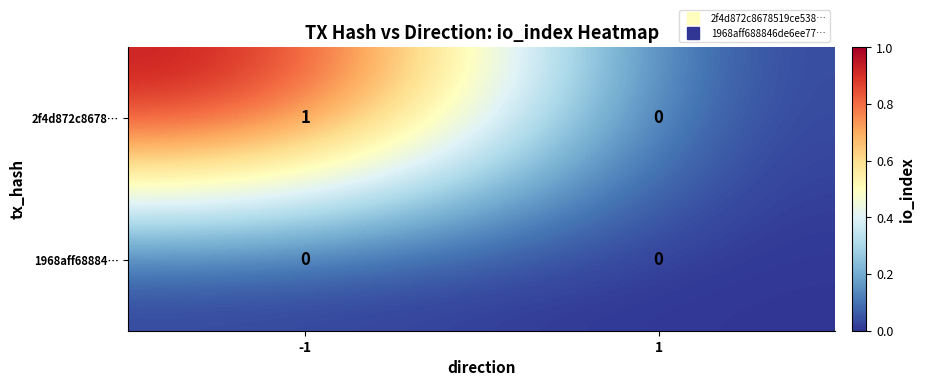

Rank the series by their maximum value, from highest to lowest.

2f4d872c8678…, 1968aff68884…